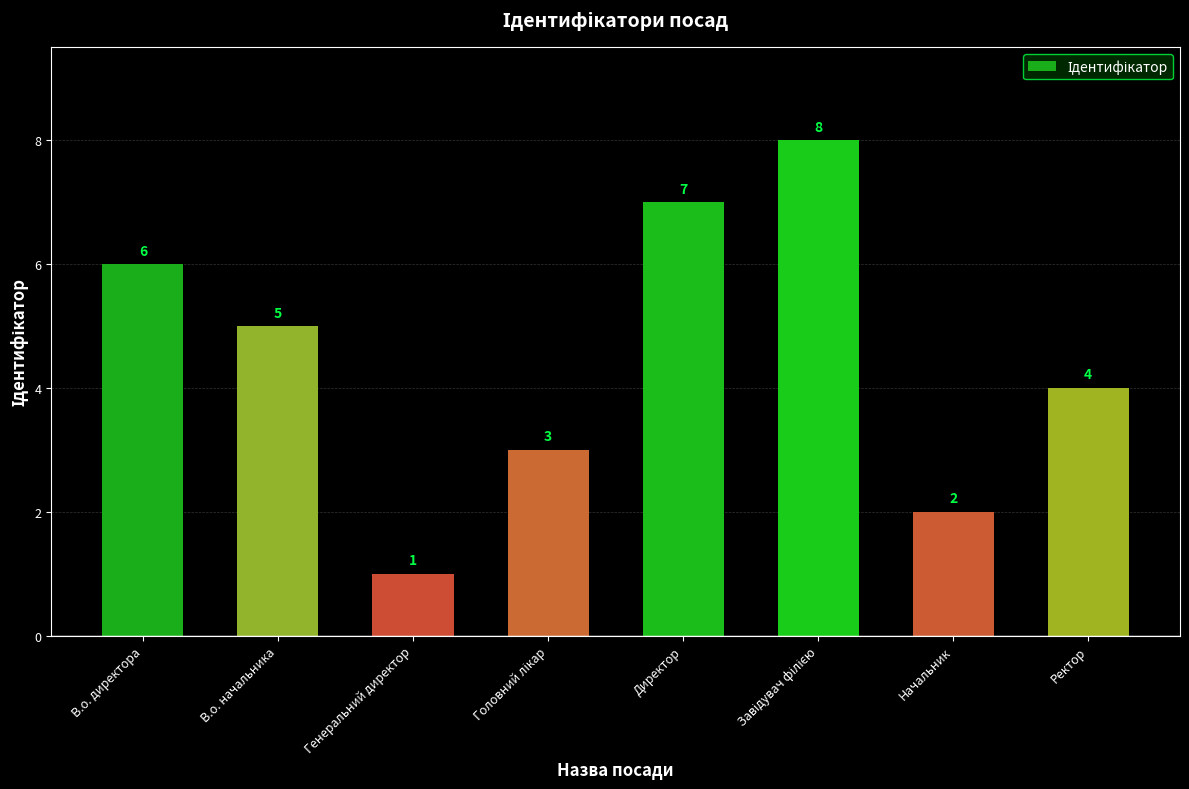

Which has a higher value, Генеральний директор or В.о. начальника?

В.о. начальника